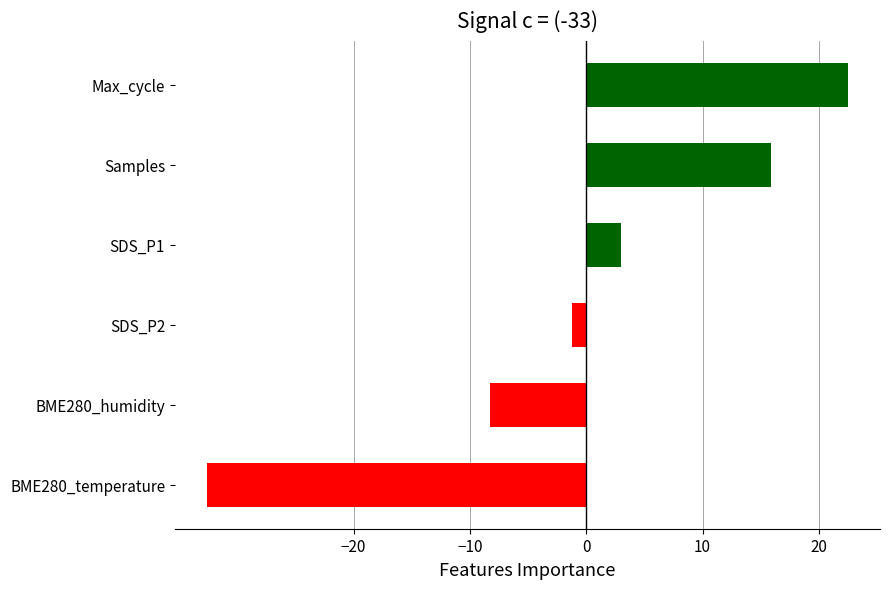

What is the sum of all values?

-0.7